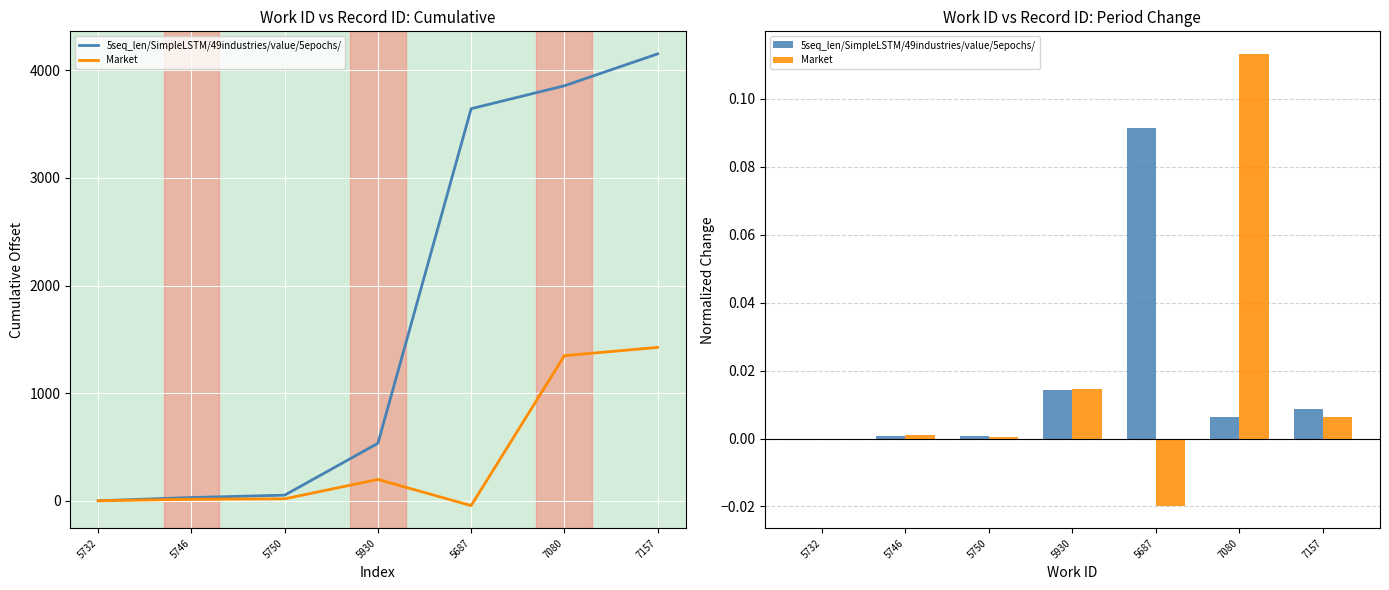

How many bars are there in each group?

2